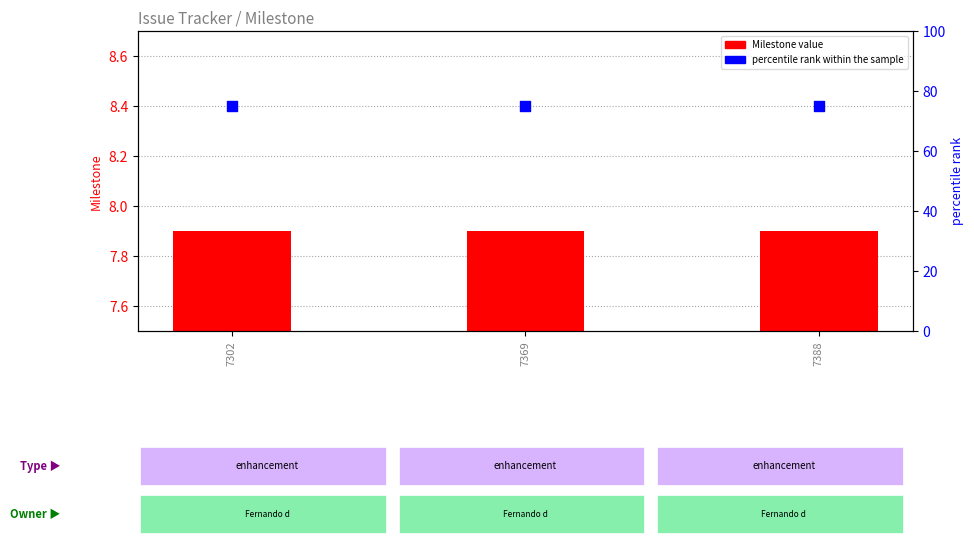

Is the value of Milestone at 7302 greater than the value of percentile rank within the sample at 7302?

No